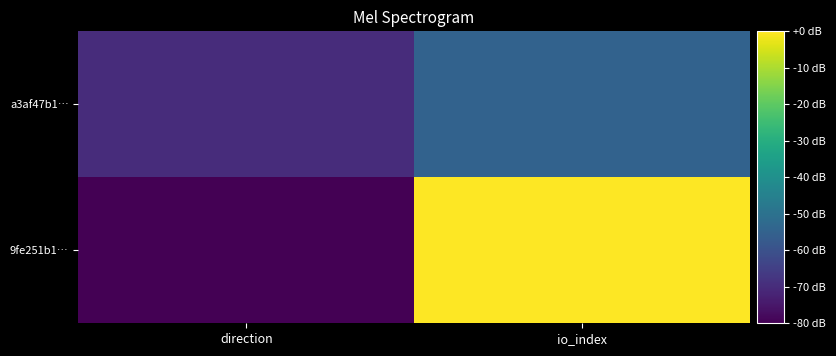

Reading left to right, list all the values displayed in this chart.

9fe251b1…: direction=-80	io_index=0
a3af47b1…: direction=-70	io_index=-55